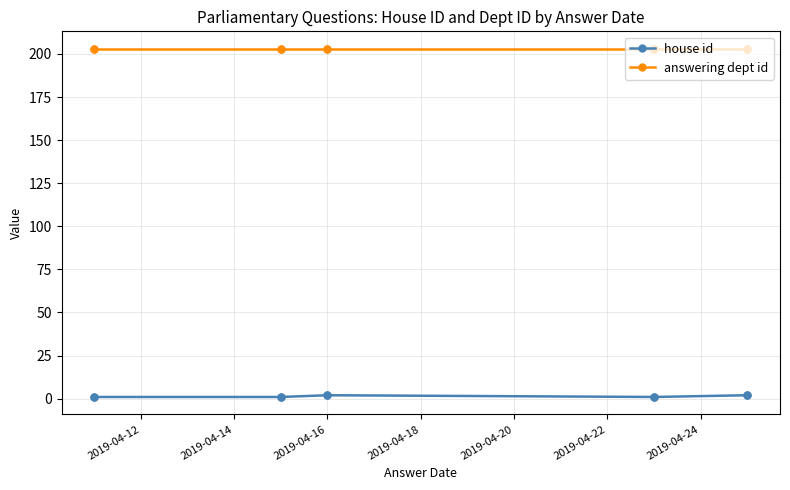

True or false: answering dept id and house id intersect in this chart.

False